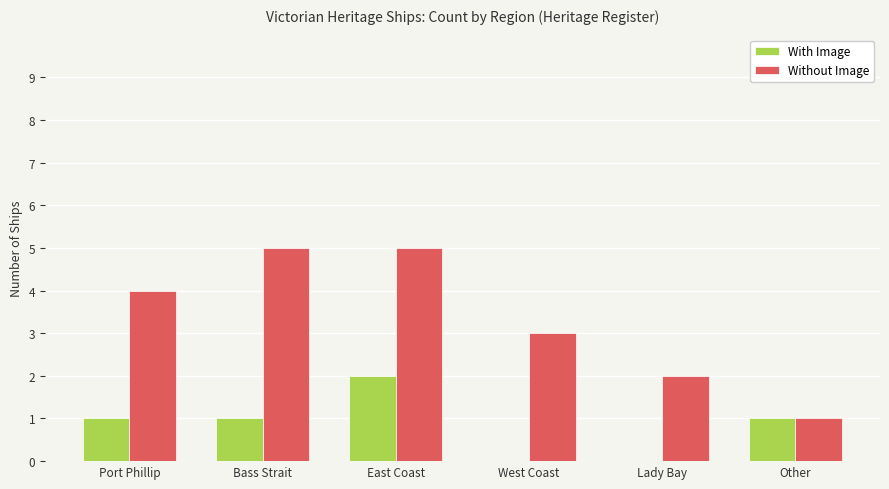

Reading right to left, what are all the values shown in this chart?

With Image: Other=1	Lady Bay=0	West Coast=0	East Coast=2	Bass Strait=1	Port Phillip=1
Without Image: Other=1	Lady Bay=2	West Coast=3	East Coast=5	Bass Strait=5	Port Phillip=4